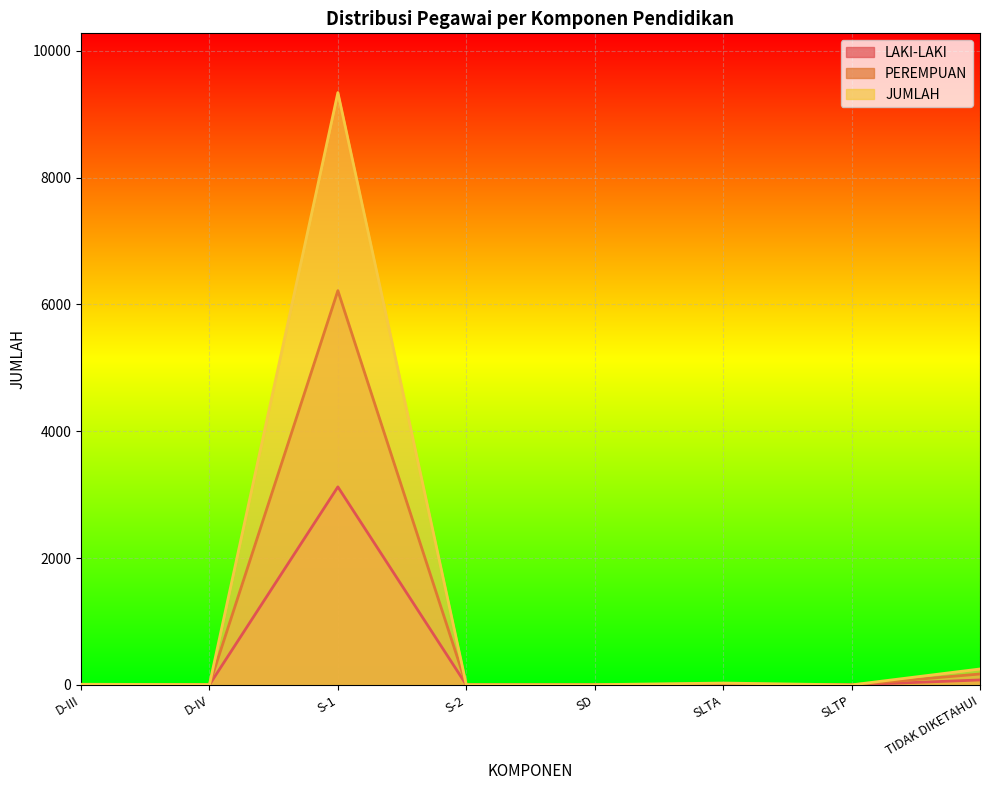

At which label does JUMLAH first exceed 11?

S-1